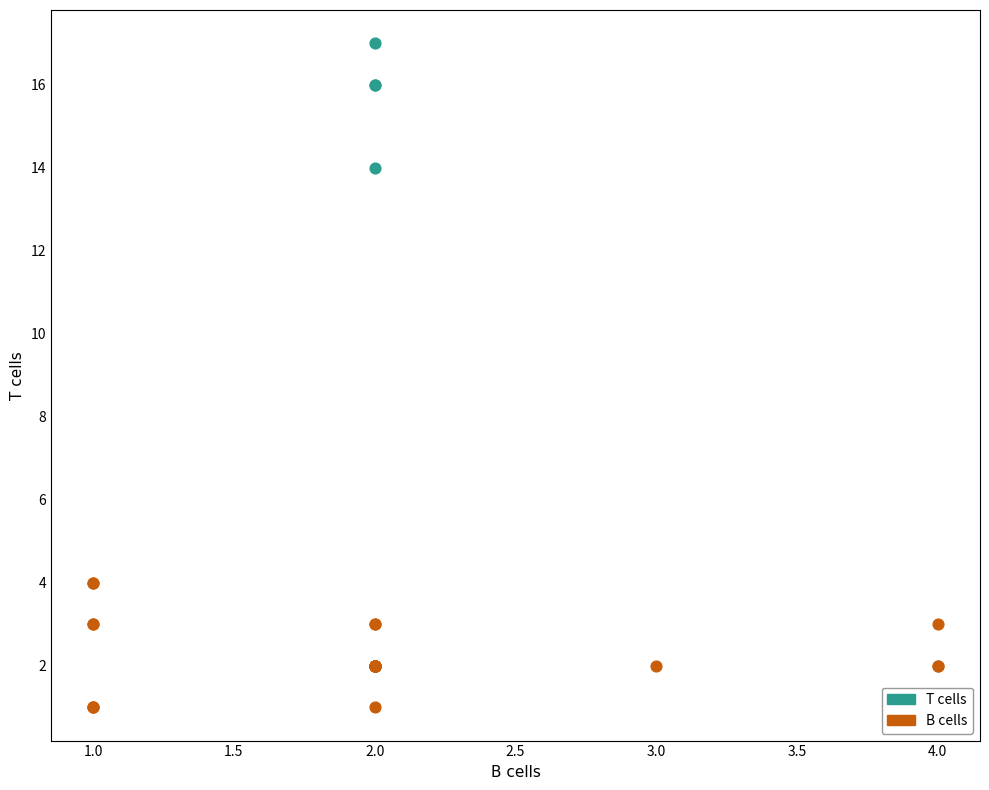

Which series reaches the maximum Y coordinate?

T cells